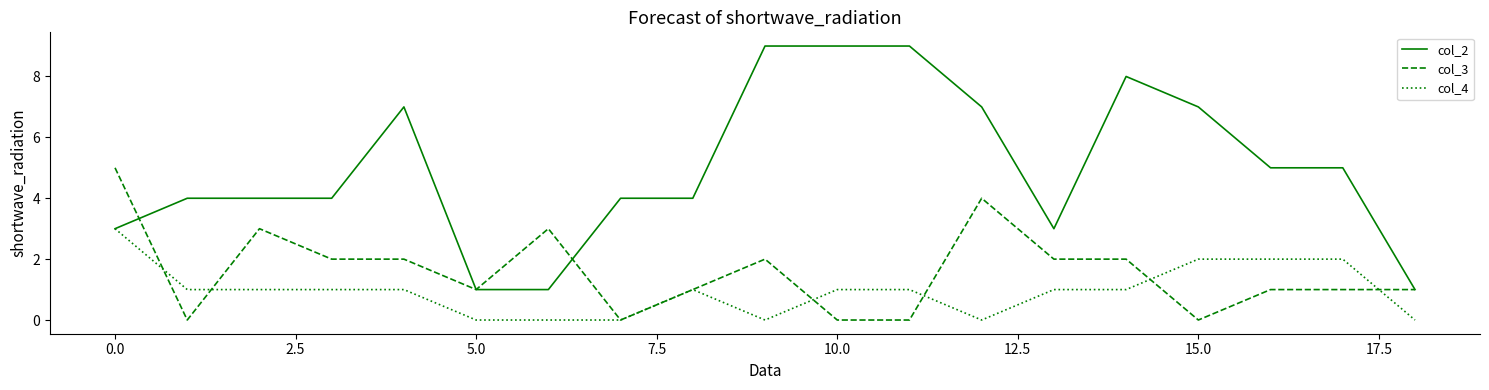

True or false: col_4 has more than 0 points higher than both neighbors.

True